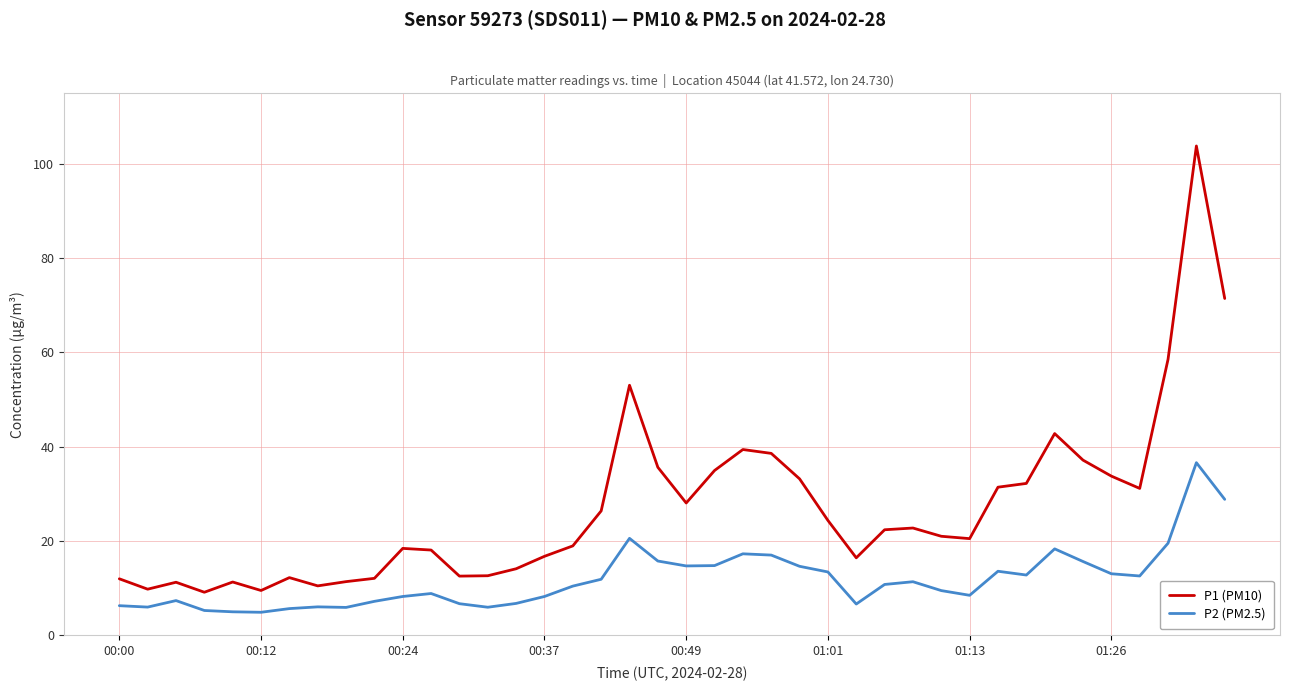

True or false: P2 (PM2.5) and P1 (PM10) intersect in this chart.

False